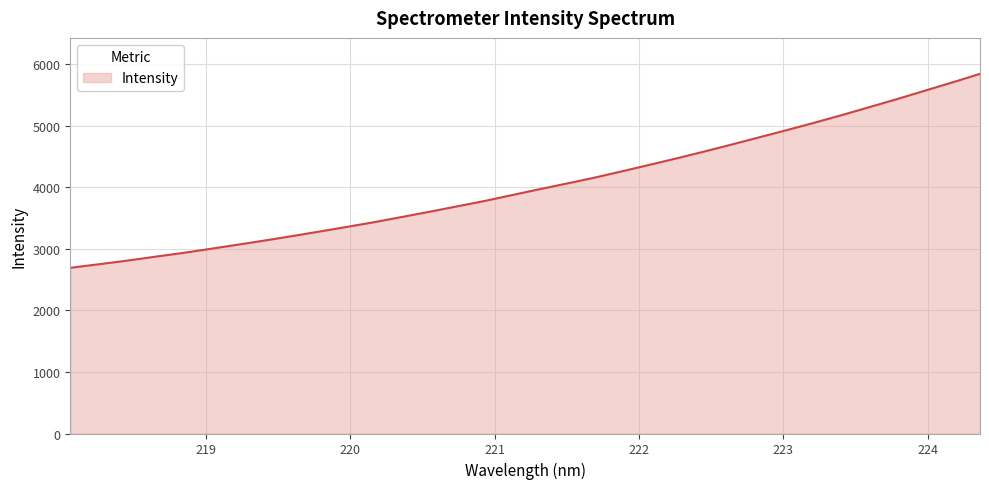

What is the difference between the maximum and minimum values?

3149.1